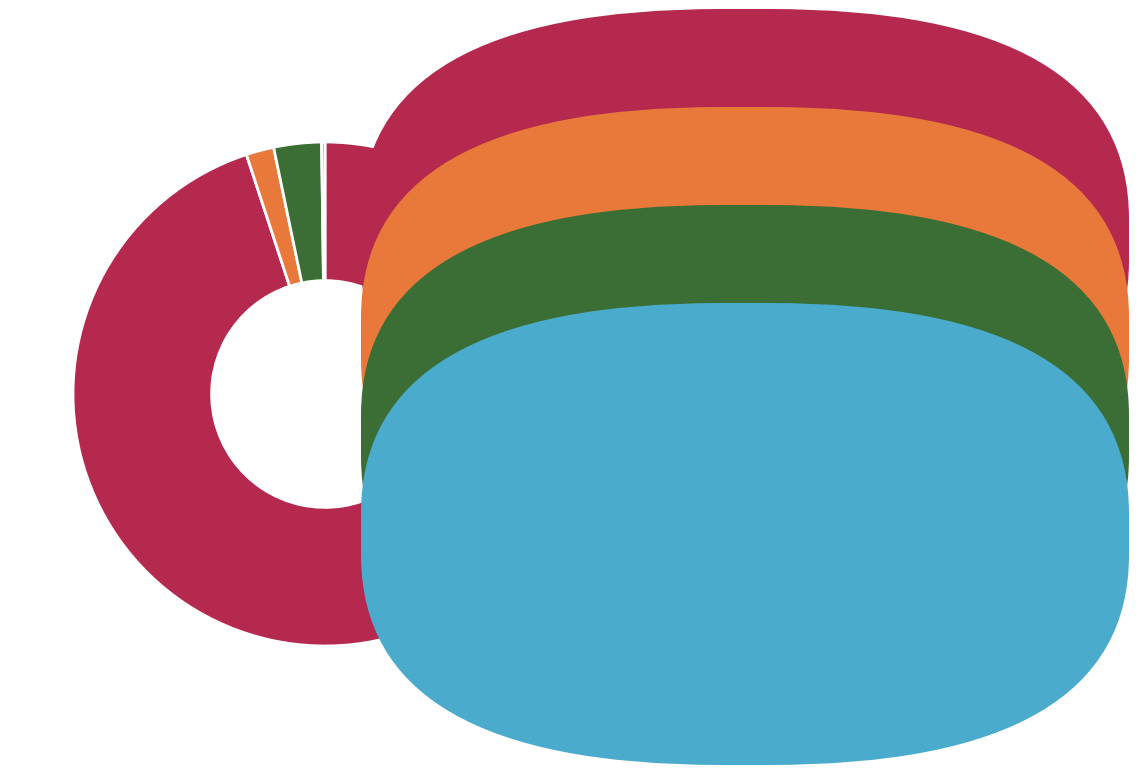

Is there a majority slice in this chart?

Yes